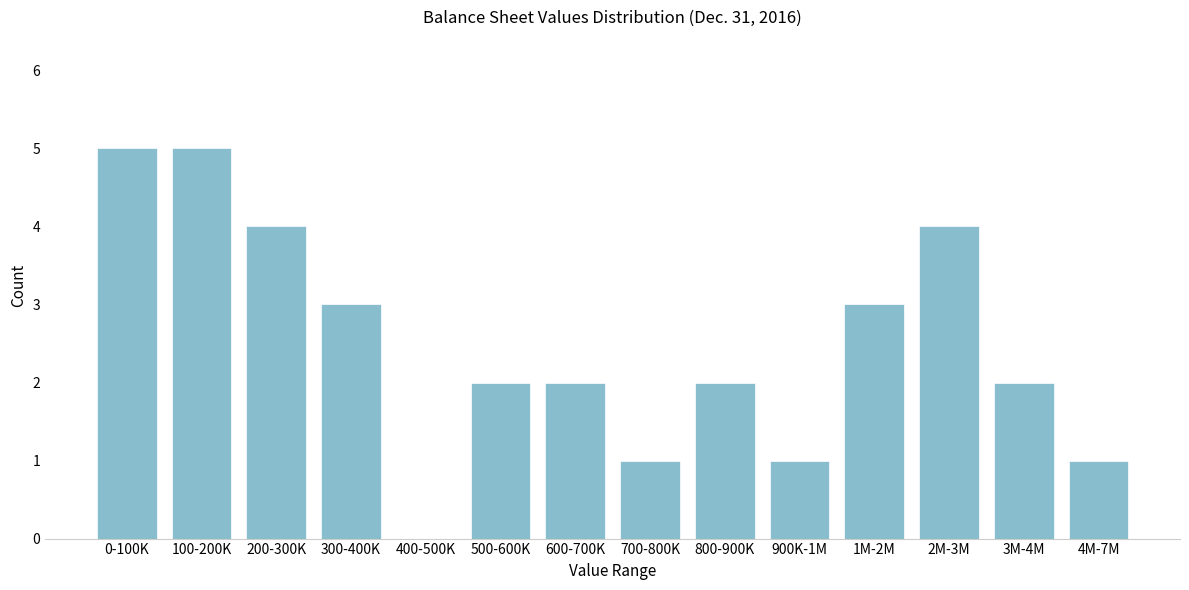

Reading left to right, transcribe all the data shown in this chart.

0-100K=5	100-200K=5	200-300K=4	300-400K=3	400-500K=0	500-600K=2	600-700K=2	700-800K=1	800-900K=2	900K-1M=1	1M-2M=3	2M-3M=4	3M-4M=2	4M-7M=1